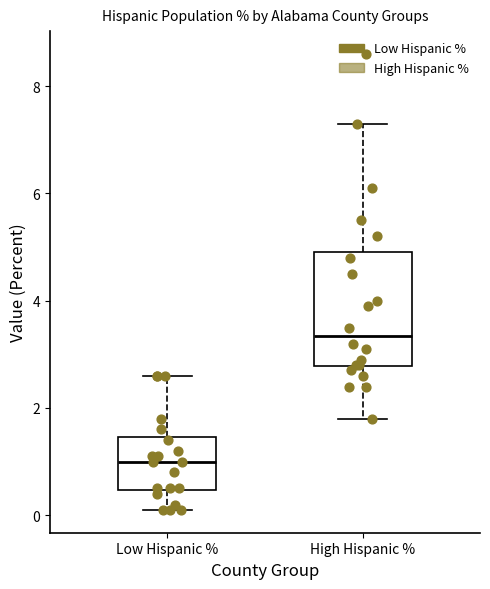

Reading left to right, read every box against the y-axis: the position of its median line, the range the box covers, and the ends of its whiskers. The values are not printed on the chart, so give them approximately, as read against the axis.

Low Hispanic %: median 1.0, box 0.4 to 1.4, whiskers 0.2 to 2.6
High Hispanic %: median 3.4, box 2.8 to 5.0, whiskers 1.8 to 7.4